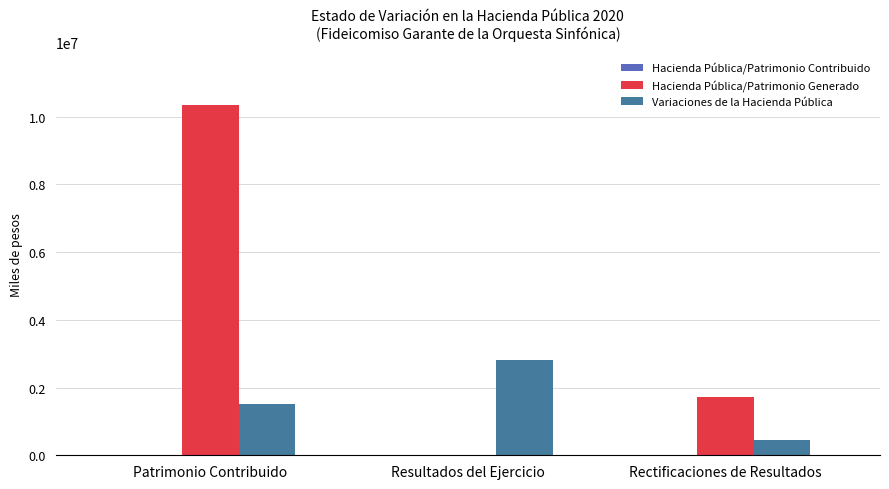

What is the sum of the Variaciones de la Hacienda Pública values at Rectificaciones de Resultados and Patrimonio Contribuido?

1972227